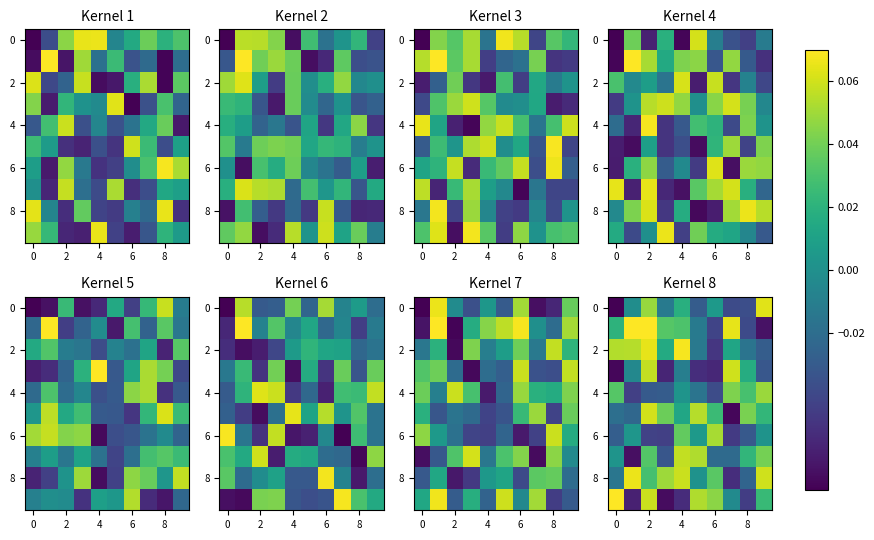

How many values in row_4 are above zero?

5